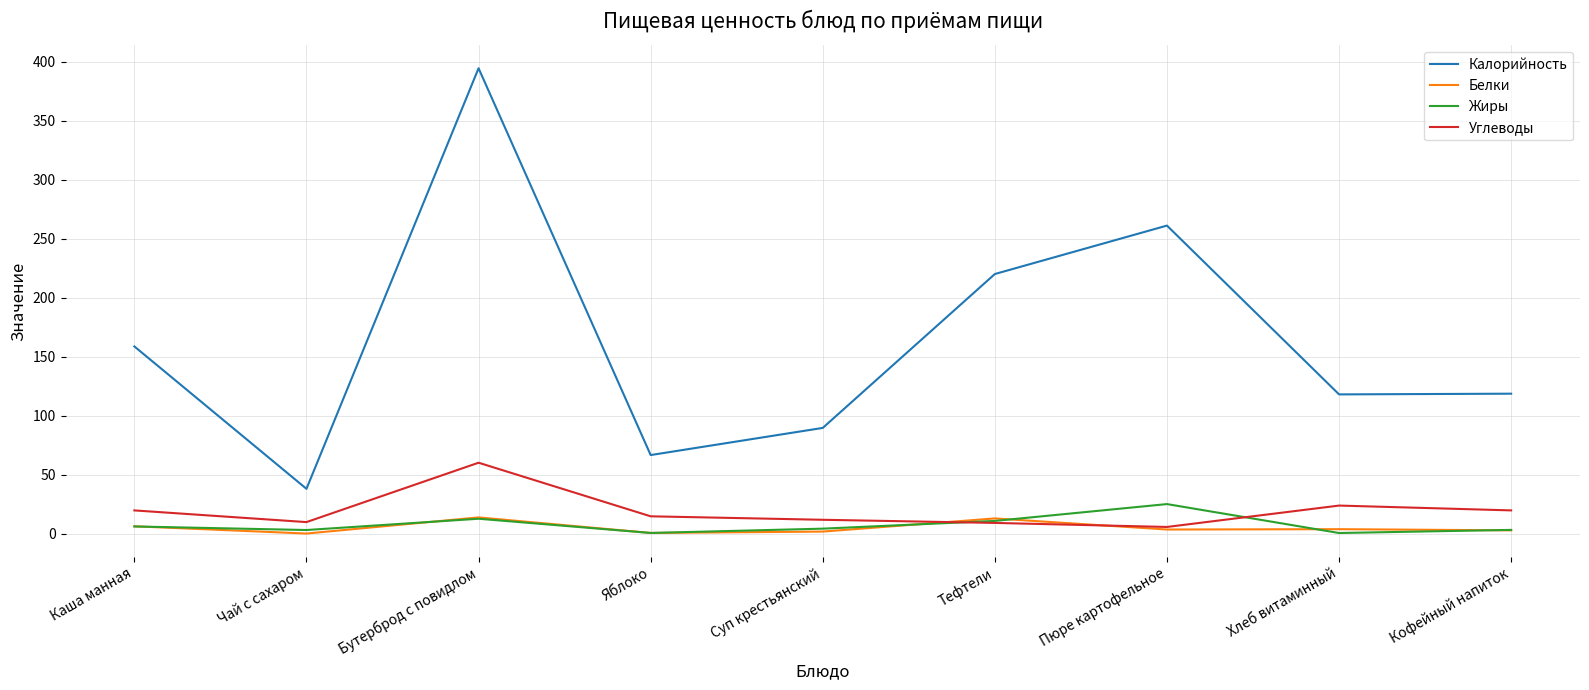

At which category does the chart reach its peak across all series?

Бутерброд с повидлом